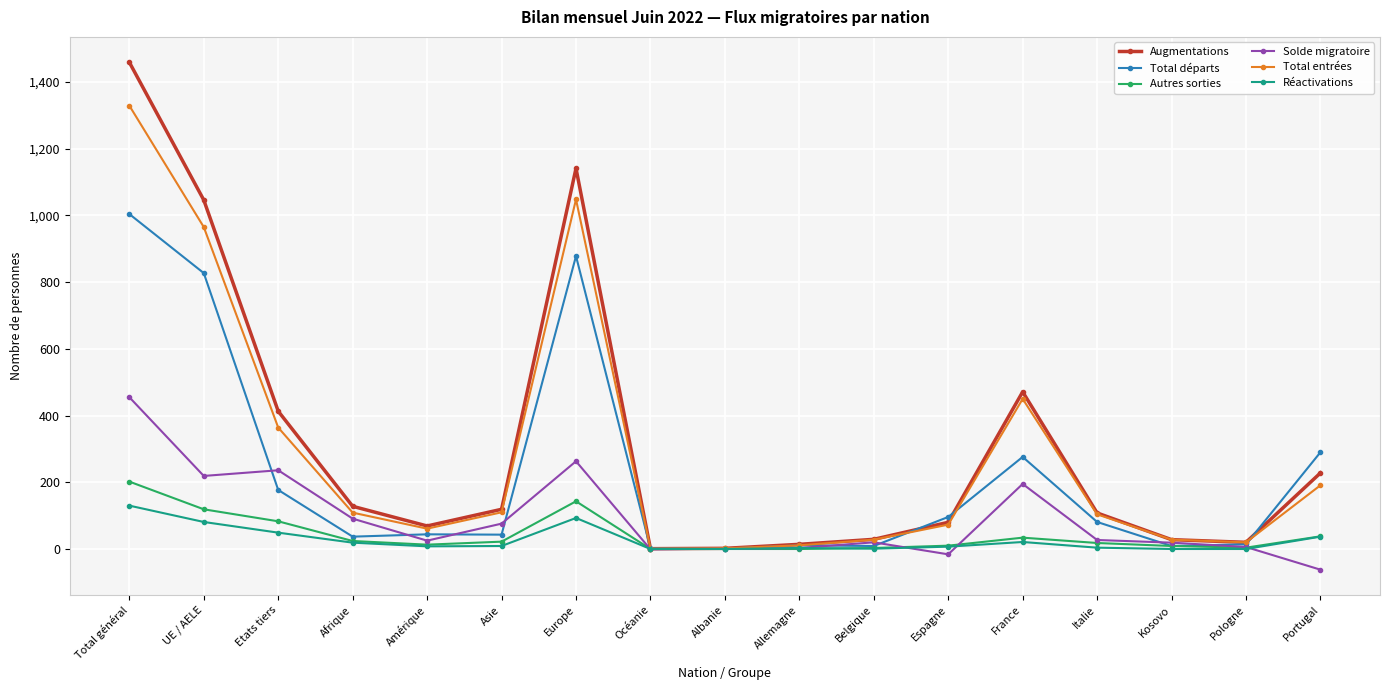

How many lines are shown in the chart?

6